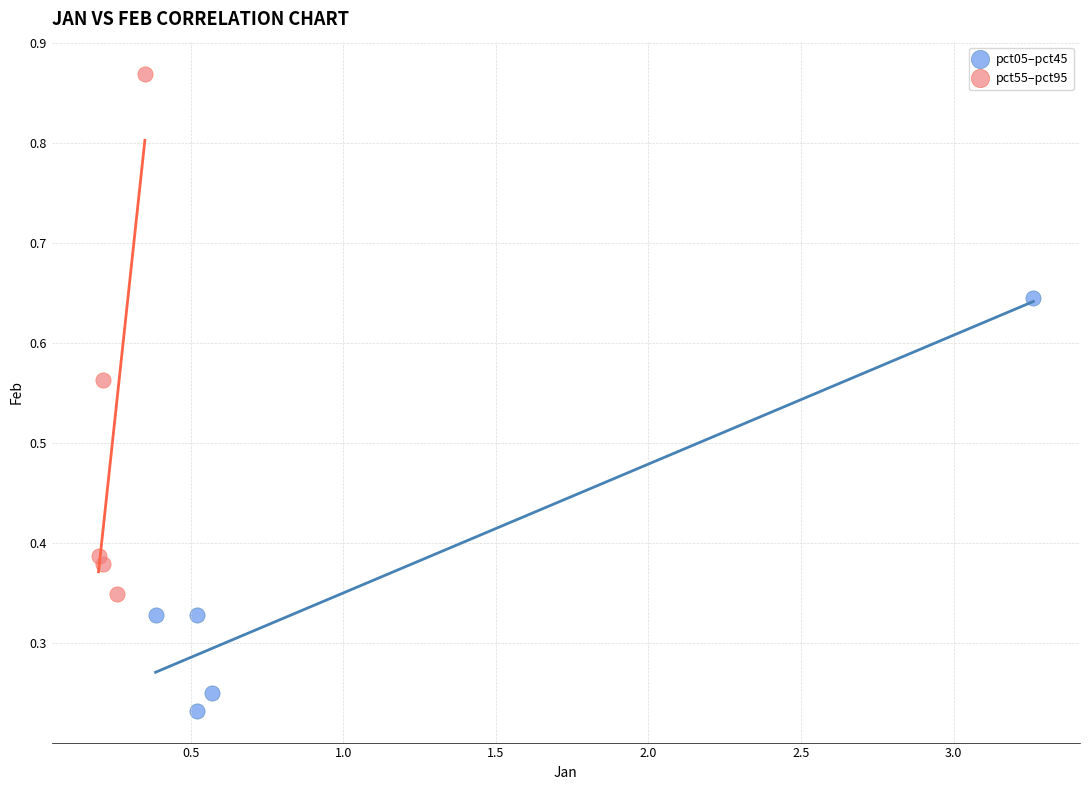

Which series contains the highest Y value?

pct55–pct95